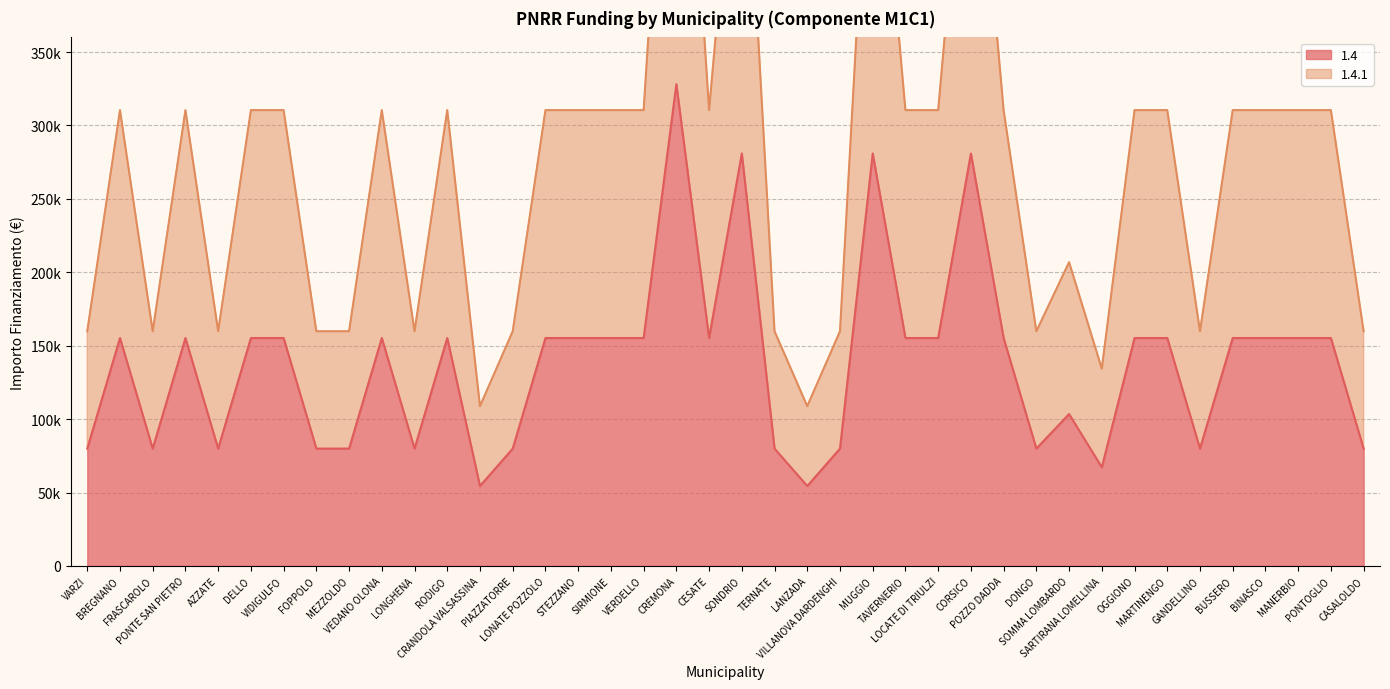

What is the difference between the maximum and minimum values in the 1.4 series?

273748